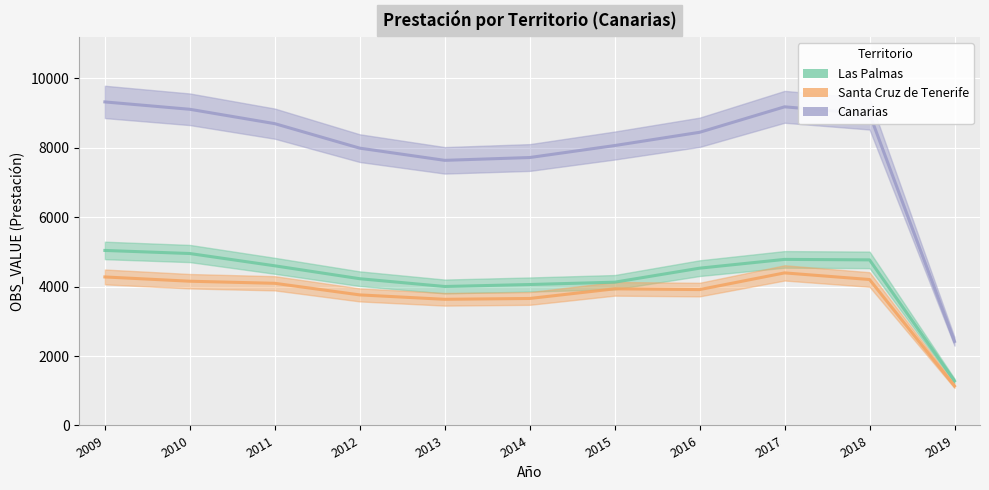

What is the value of the Santa Cruz de Tenerife point at the 4th from the left?

3762